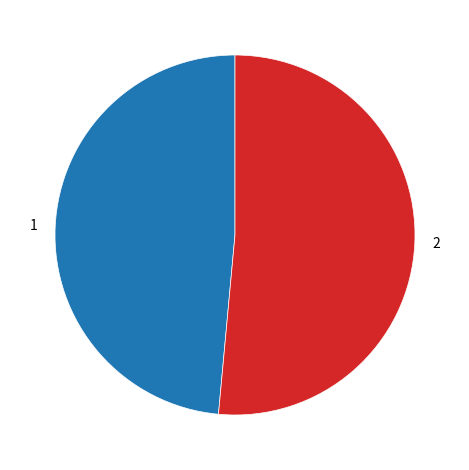

Combined, do 1 and 2 account for over 50%?

Yes